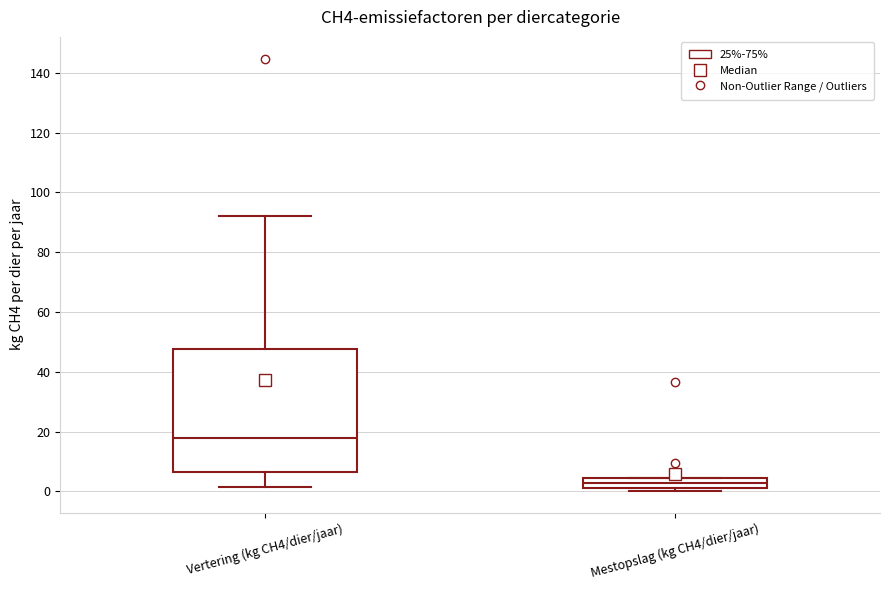

Reading left to right, transcribe this box plot: for each box, give where its median line is, the range the box spans, and where its two whiskers end, as read against the y-axis. The values are not printed on the chart, so give them approximately, as read against the axis.

Vertering (kg CH4/dier/jaar): median 18, box 6 to 48, whiskers 2 to 92
Mestopslag (kg CH4/dier/jaar): median 2 (inside the box), box 2 to 4, whiskers 0 to 4